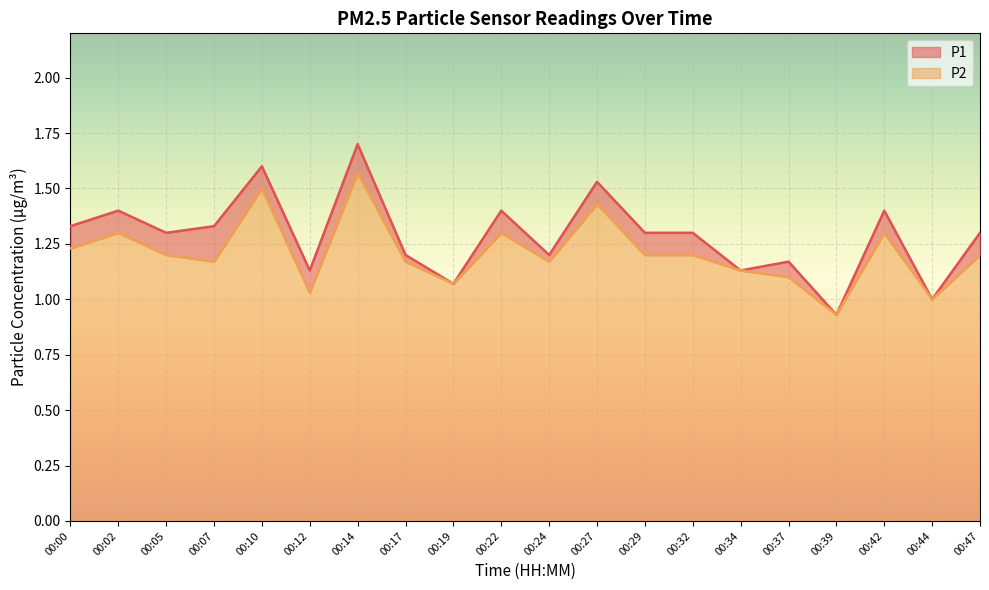

Is the value of P2 at 00:44 greater than the value of P1 at 00:05?

No